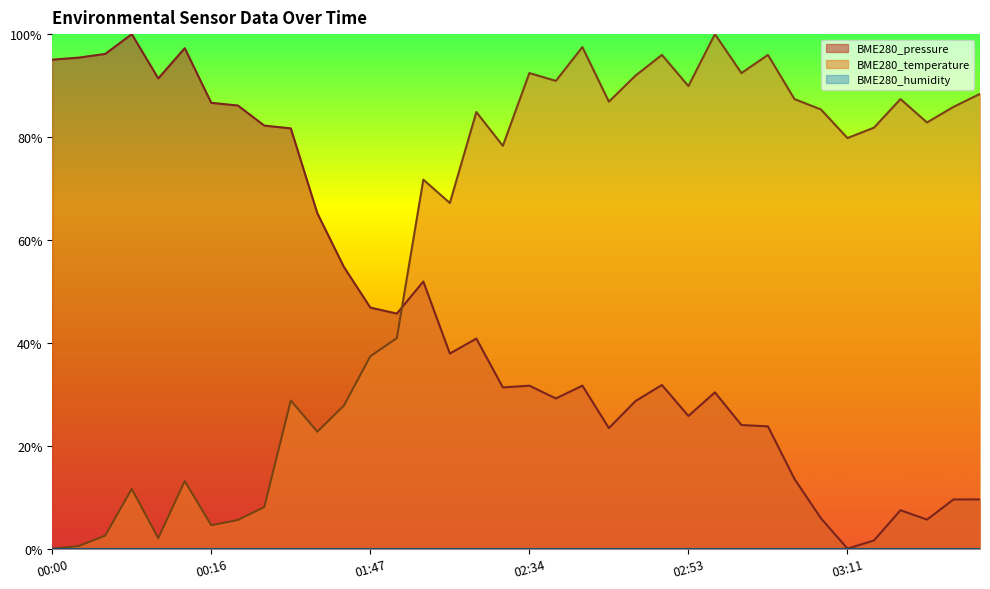

At which category does BME280_pressure reach its first local valley?

00:10